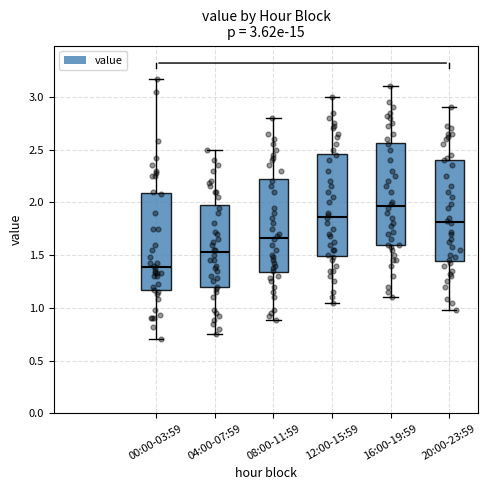

Which box has the highest median line?

16:00-19:59